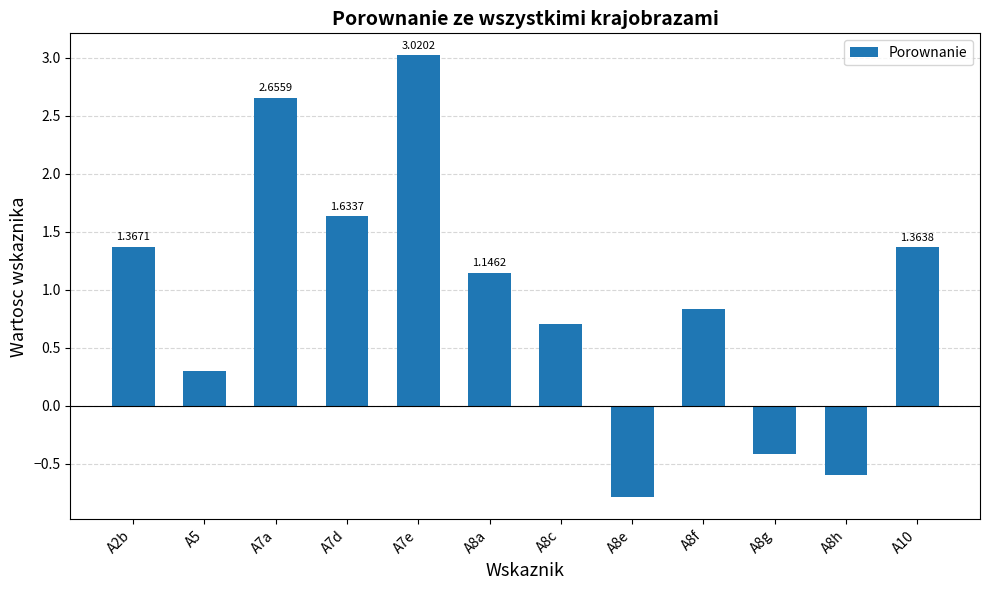

At which category does the chart reach its peak across all series?

A7e